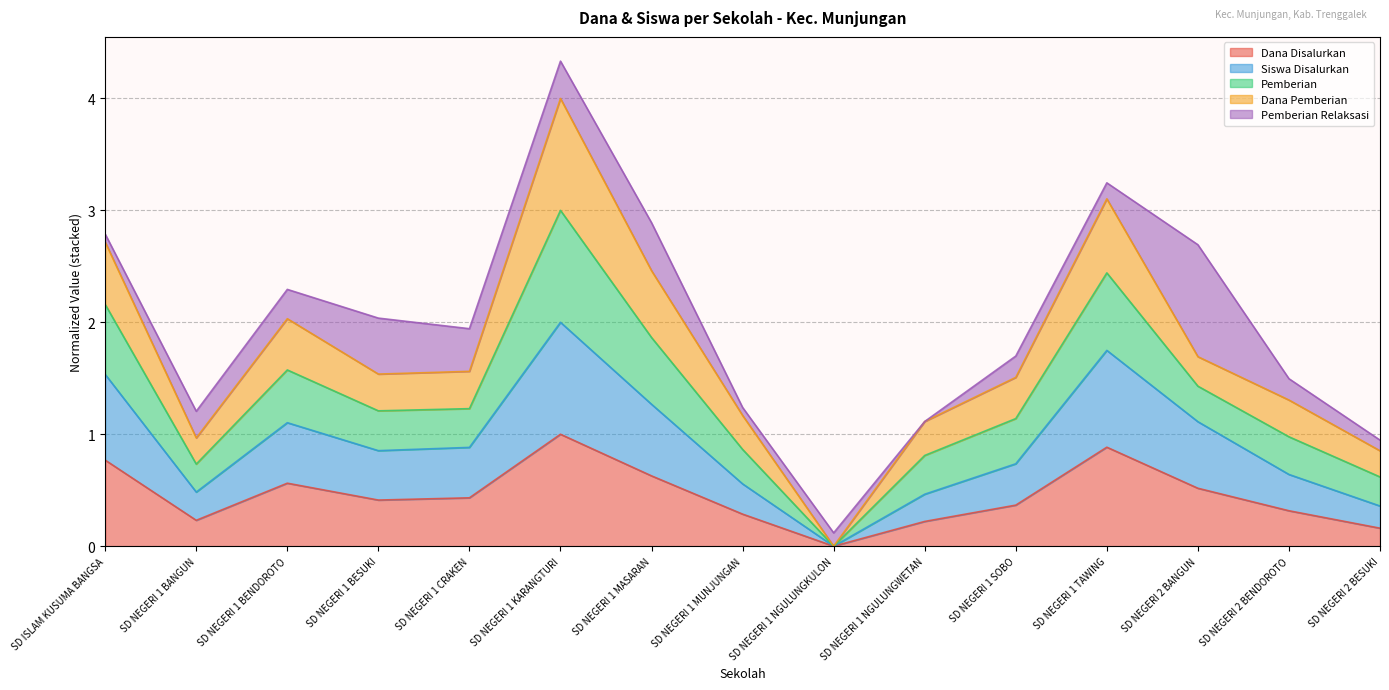

True or false: Dana Disalurkan has a value of 0.6 at SD NEGERI 1 SOBO.

False